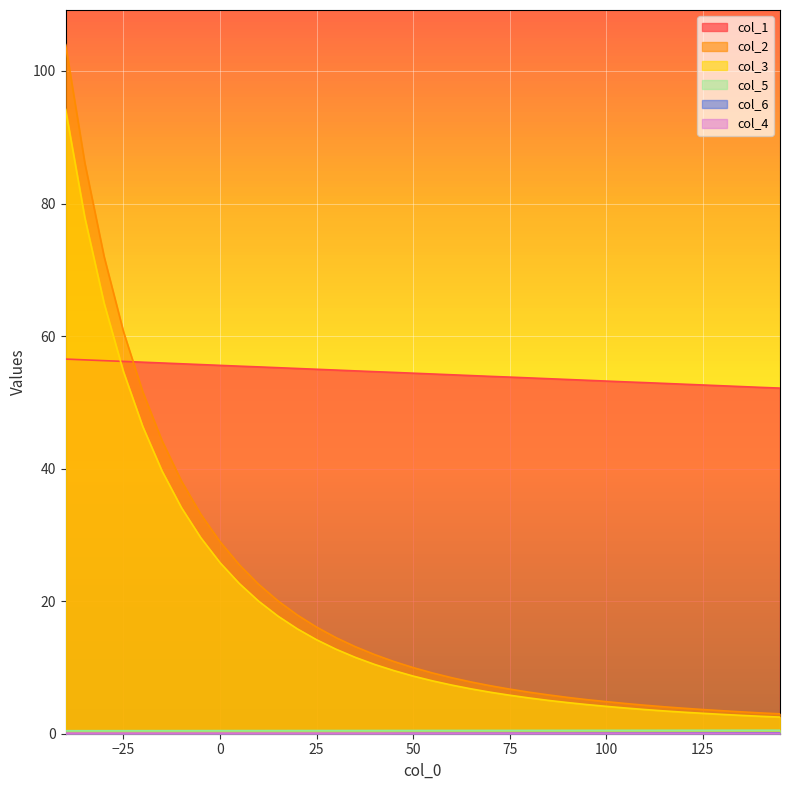

At how many categories does at least one series exceed 41?

38